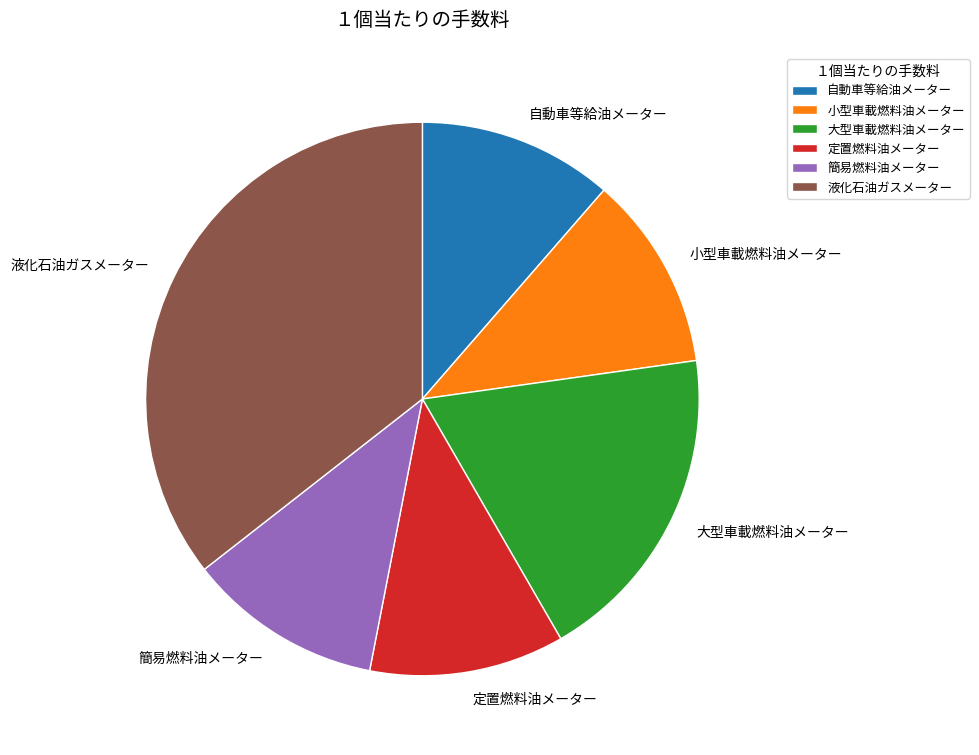

Which has a higher value, 定置燃料油メーター or 液化石油ガスメーター?

液化石油ガスメーター